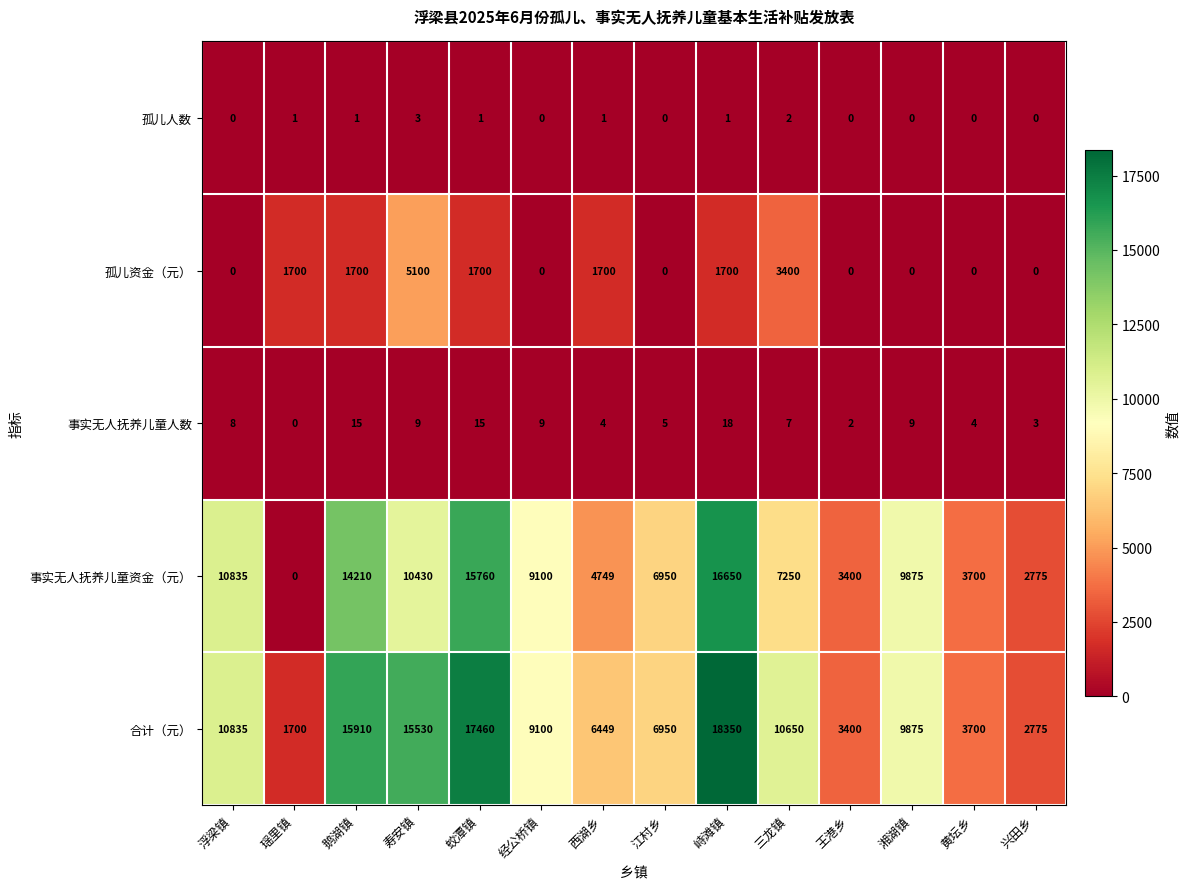

What is the difference between the highest and lowest values at 江村乡?

6950